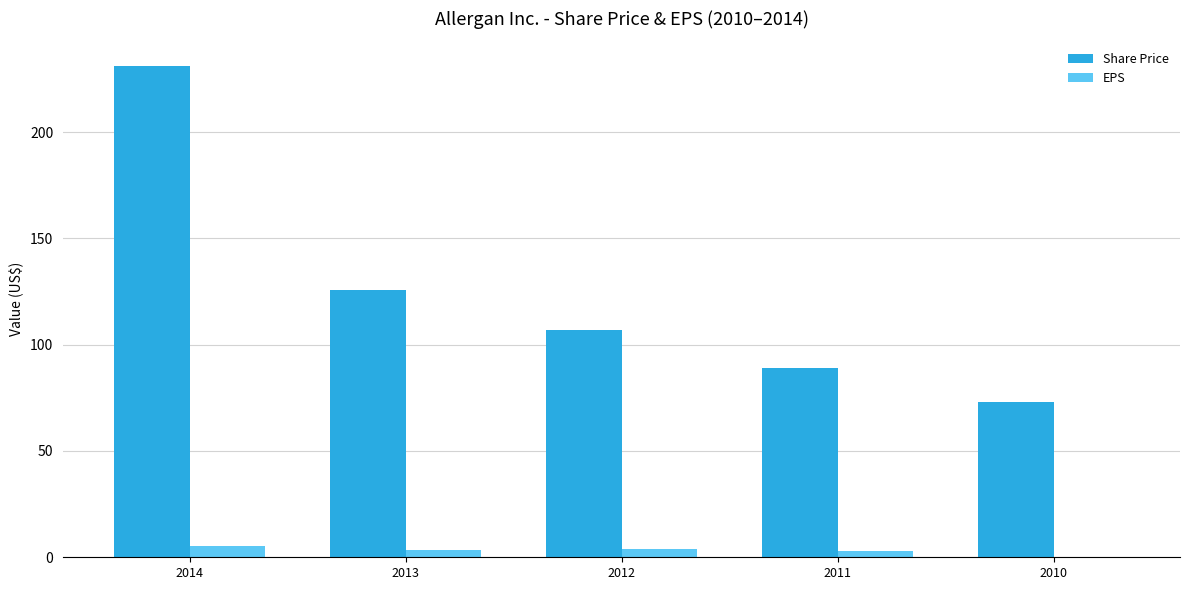

How many groups of bars are there?

5